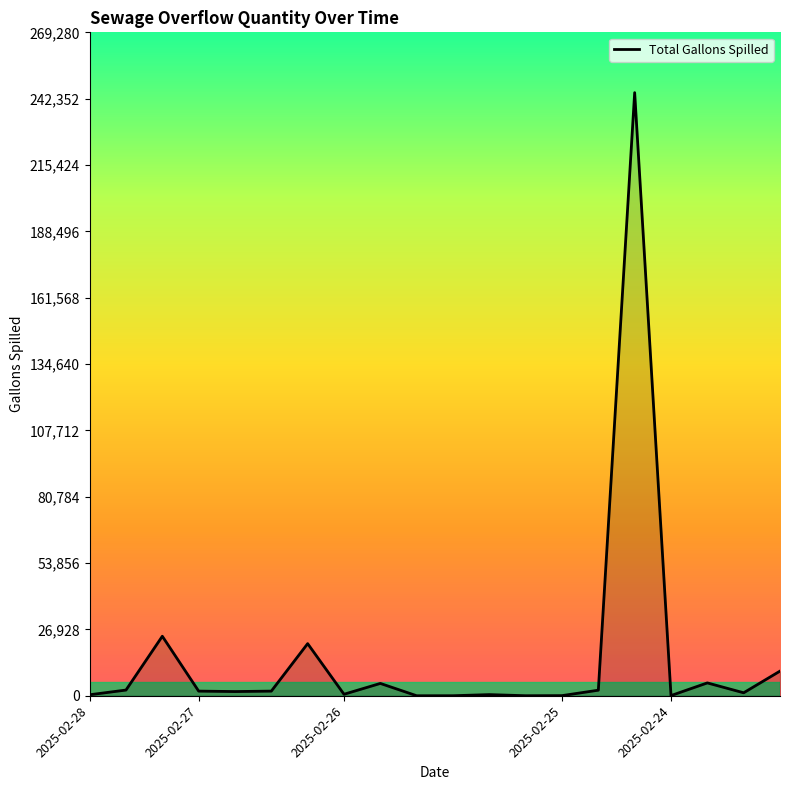

What is the difference between the maximum and minimum values?

244800